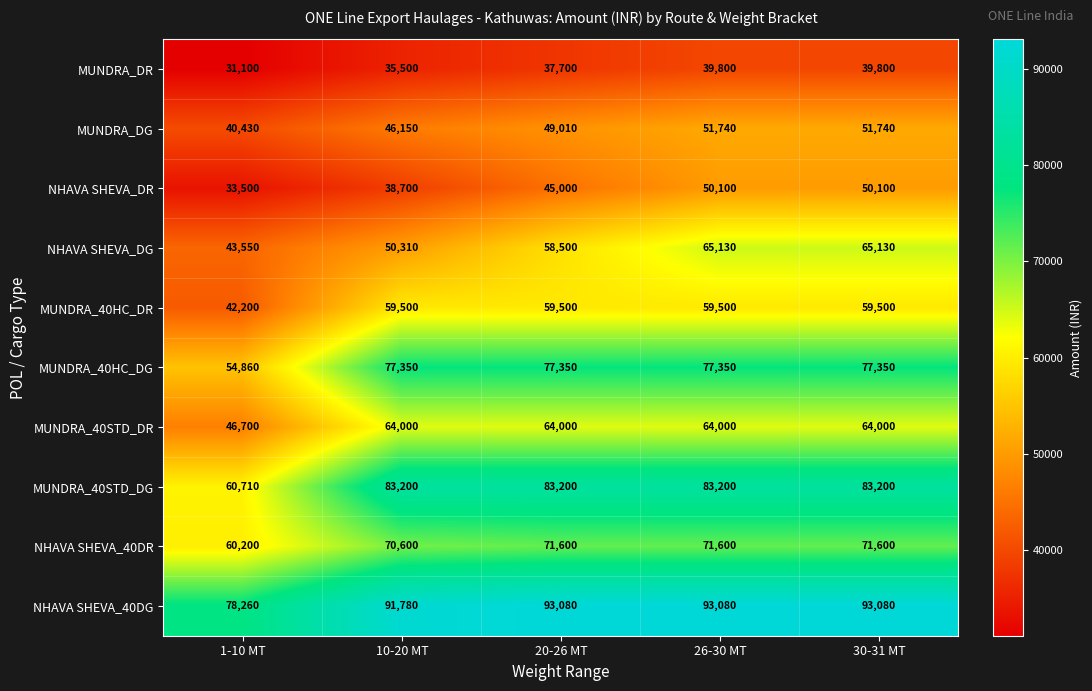

What is the maximum value shown in the chart?

93080